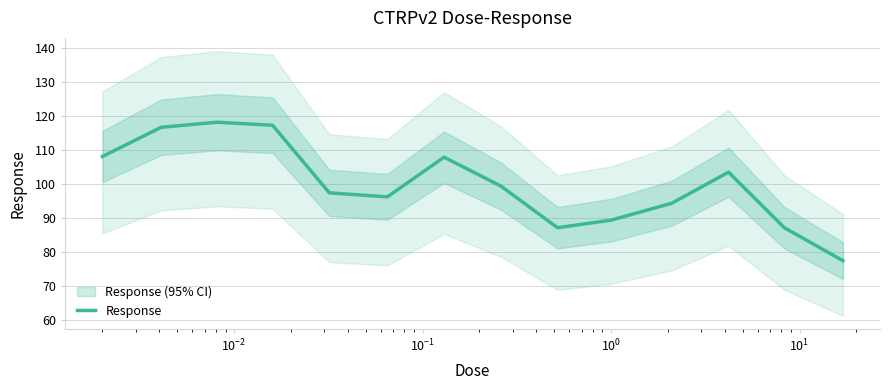

What is the minimum value for Response?

77.4